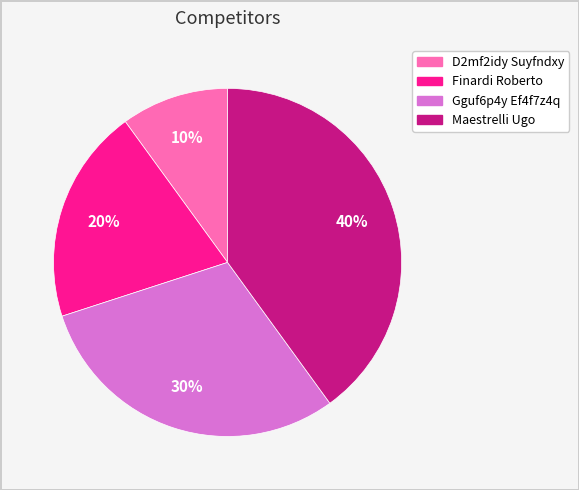

What is the largest slice in the pie chart?

Maestrelli Ugo